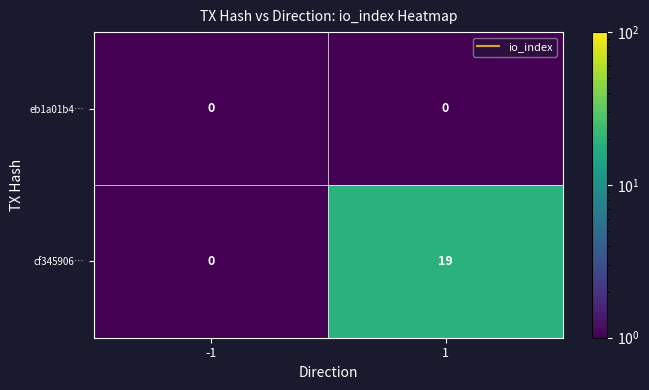

True or false: eb1a01b4… has a value of 0 at 1.

True